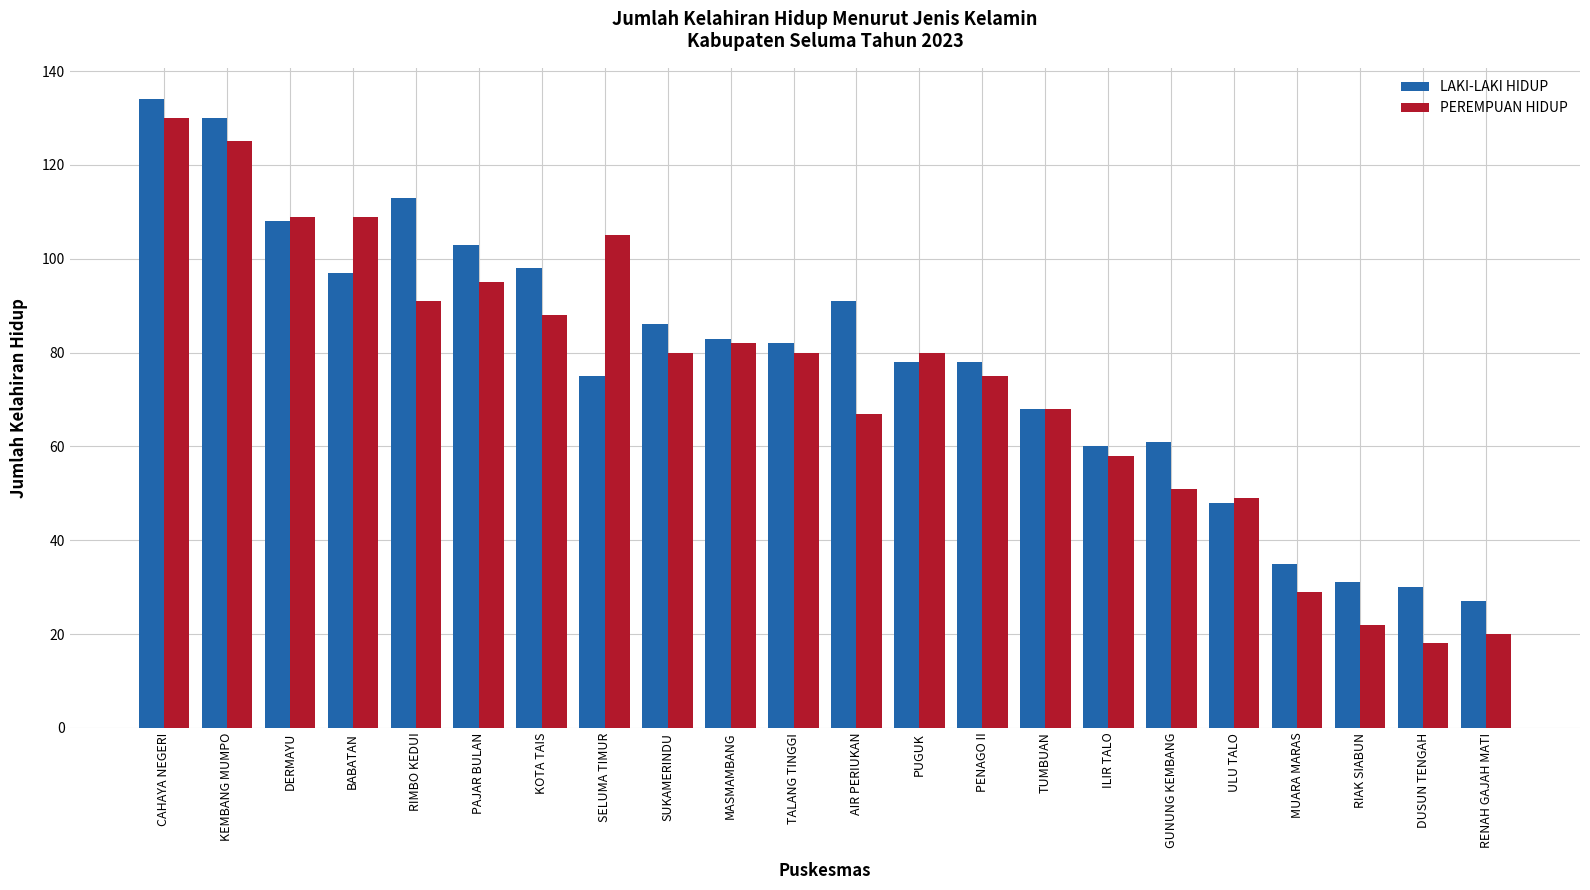

At MUARA MARAS, list the series in order from largest to smallest.

LAKI-LAKI HIDUP, PEREMPUAN HIDUP